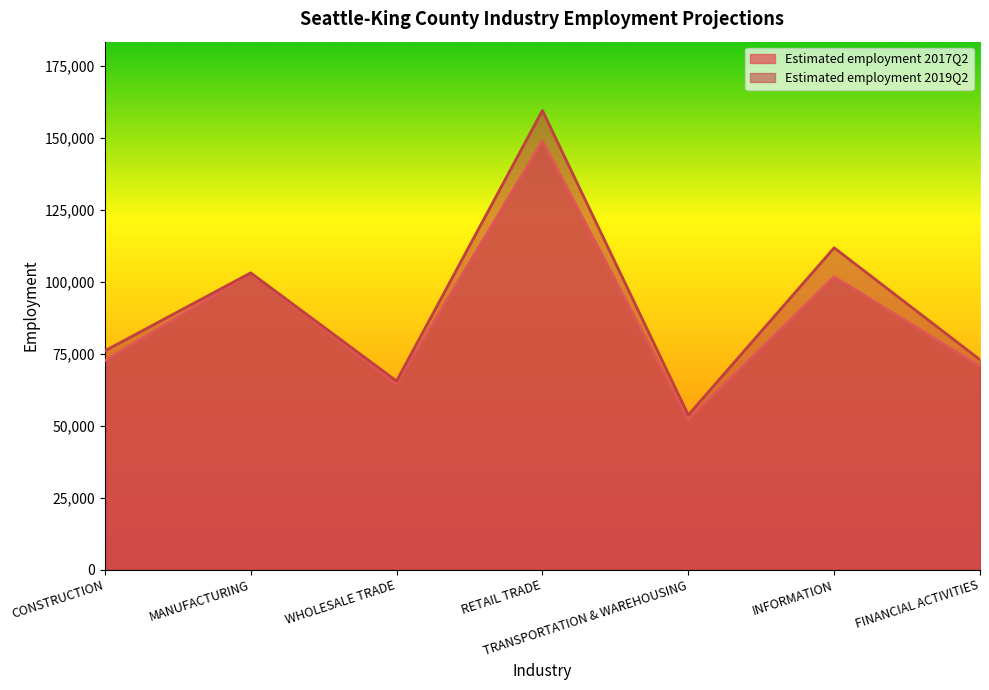

Does the chart display data point markers on the line(s)?

No